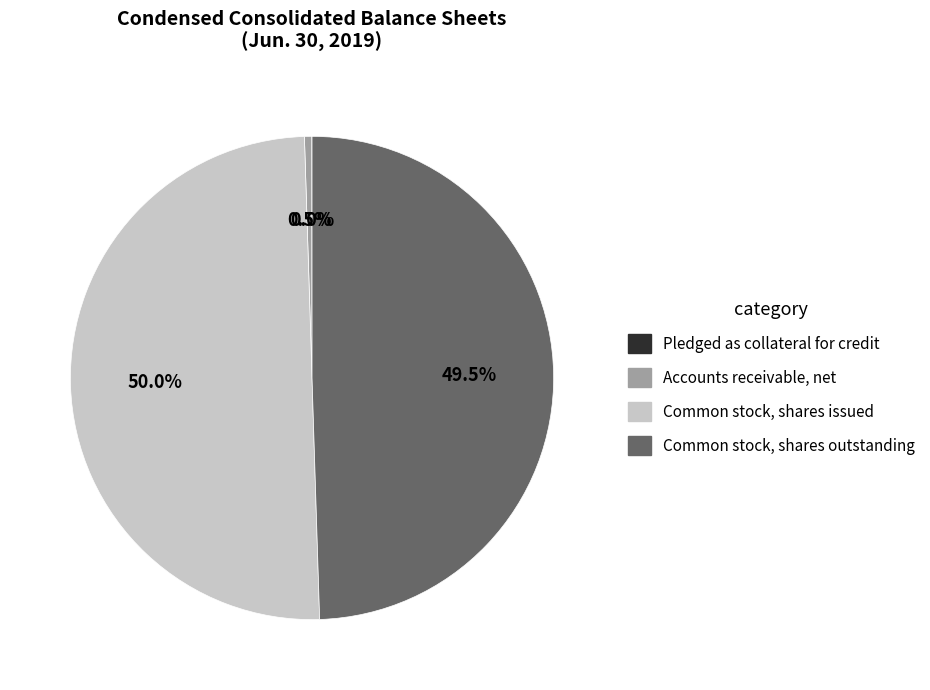

Combined, what portion of the pie is Common stock, shares outstanding and Common stock, shares issued?

99.5%